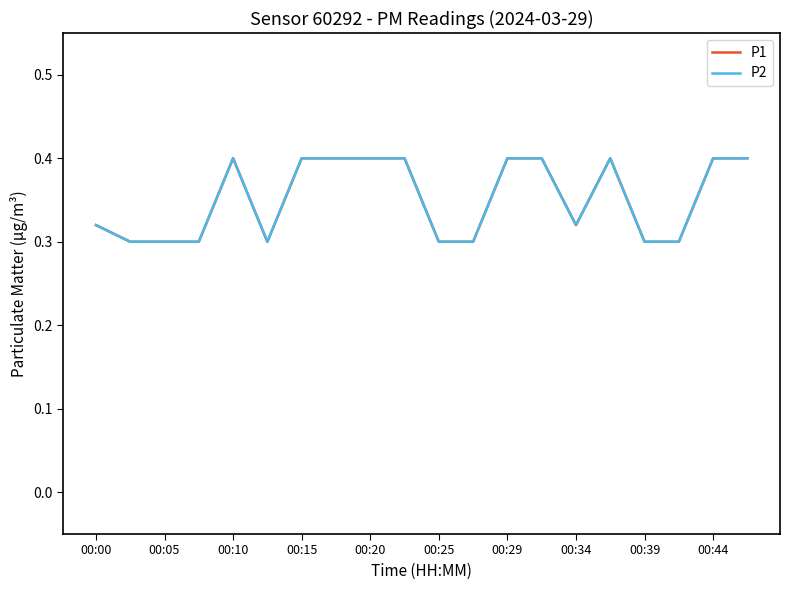

What is the lowest value of the P2 series?

0.3